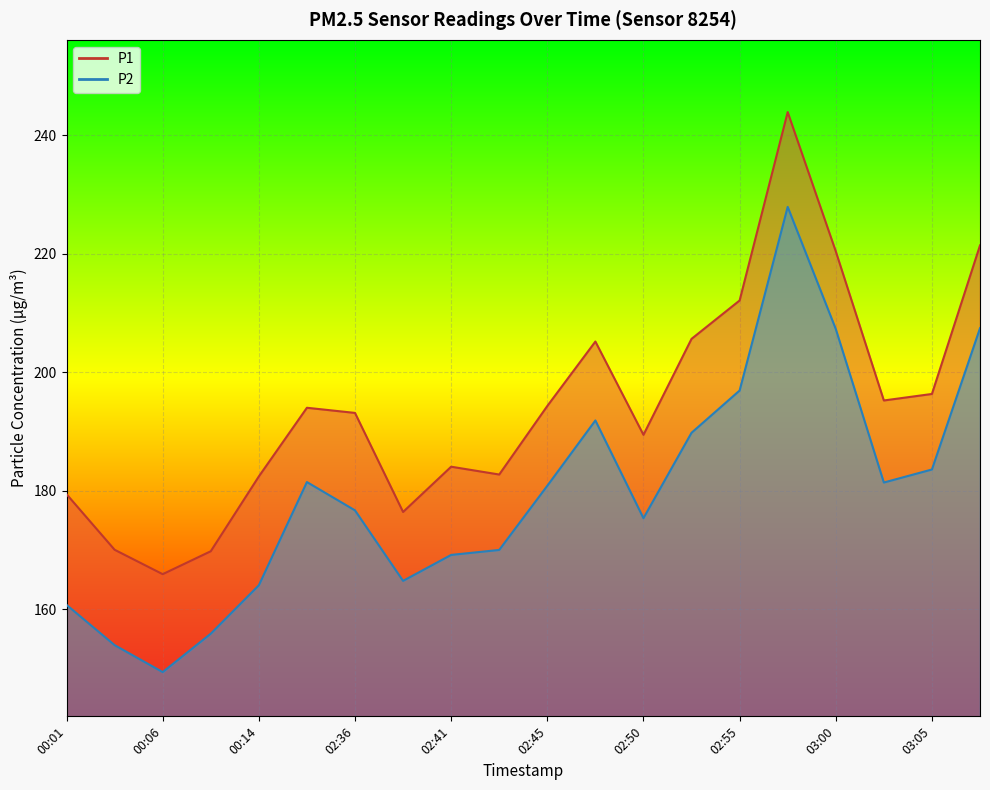

True or false: P1 has a value of 283.9 at 02:55.

False